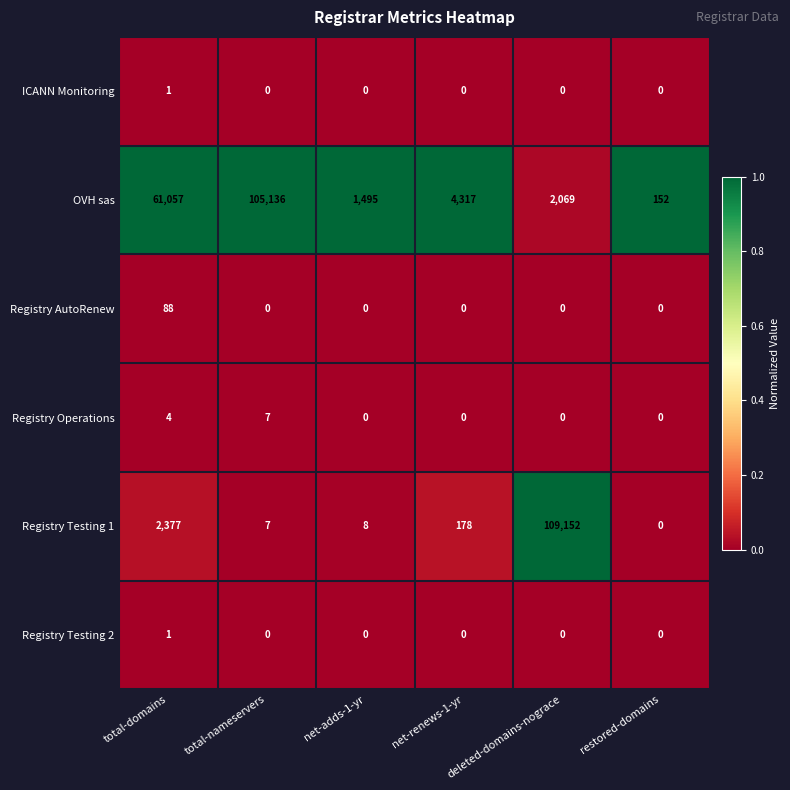

What is the total value across all series at restored-domains?

152